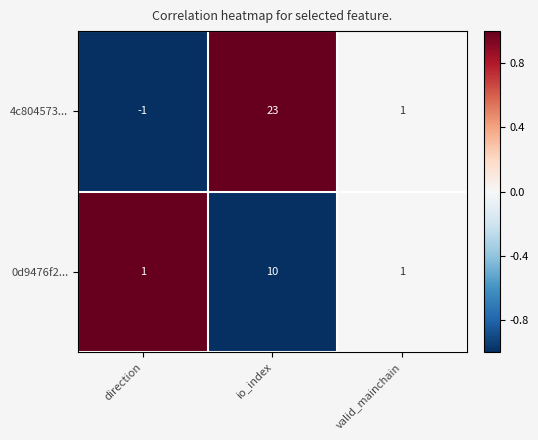

The 4c804573... series shows -1 at direction. True or false?

True